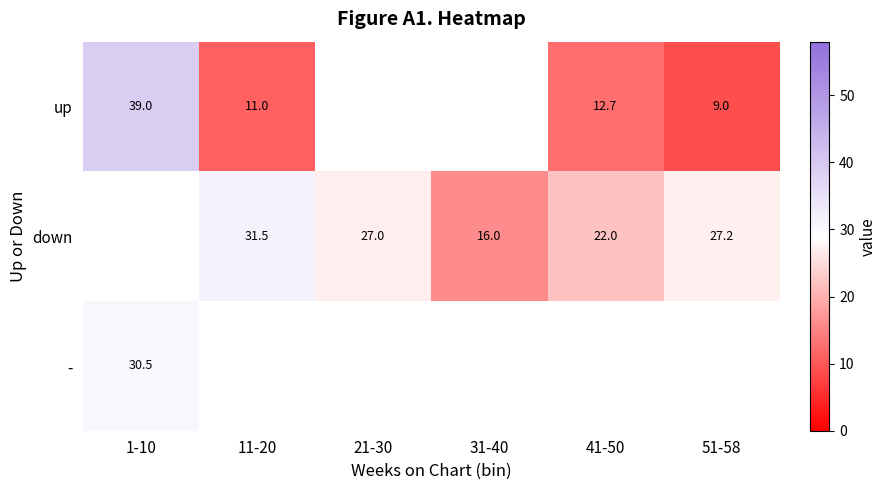

The down series shows 16.0 at 31-40. True or false?

True